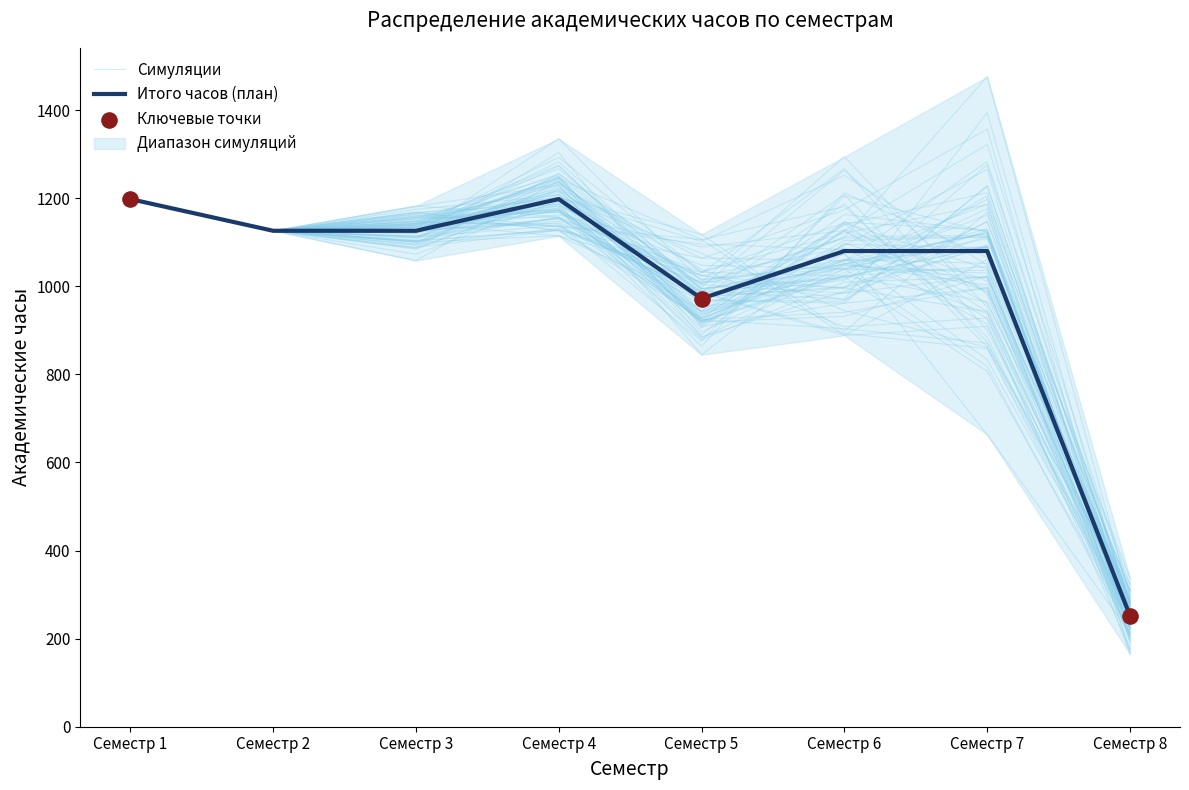

At how many categories does at least one series exceed 182?

8